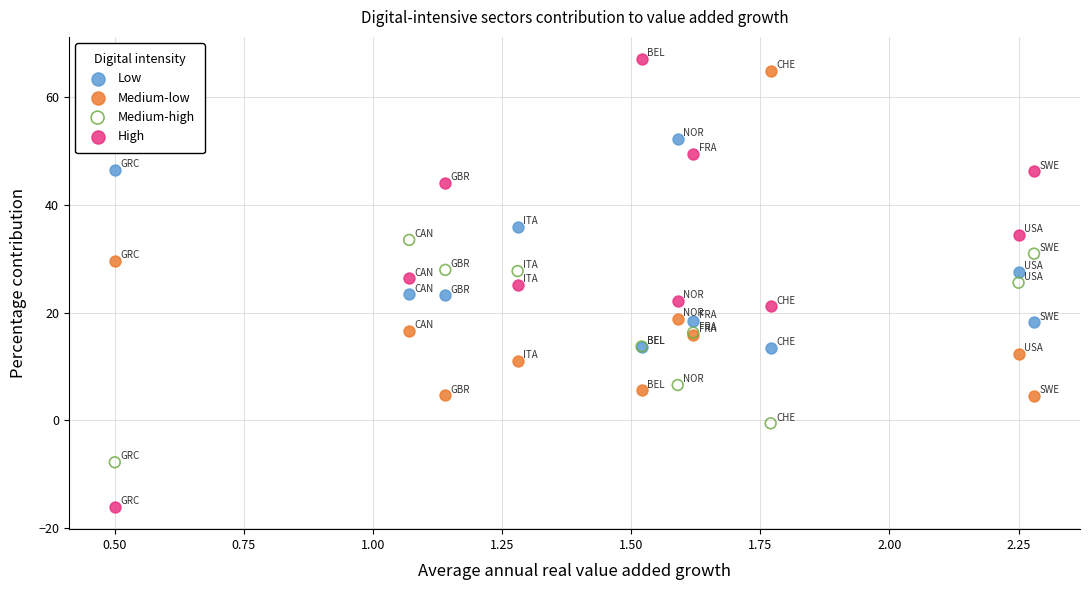

What is the X range (max minus min) for the scatter plot?

1.8